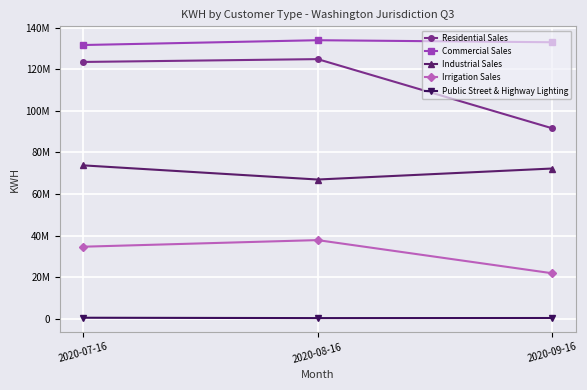

What is the label of the 2nd point from the right?

2020-08-16